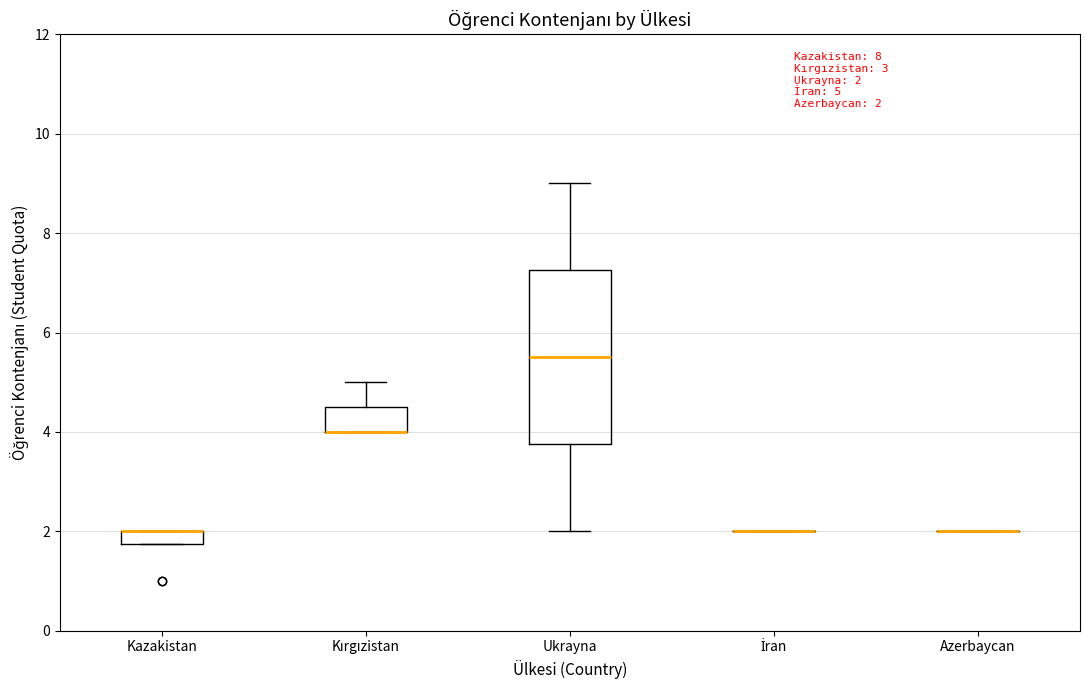

Comparing the boxes themselves (not the whiskers), which one is the tallest?

Ukrayna